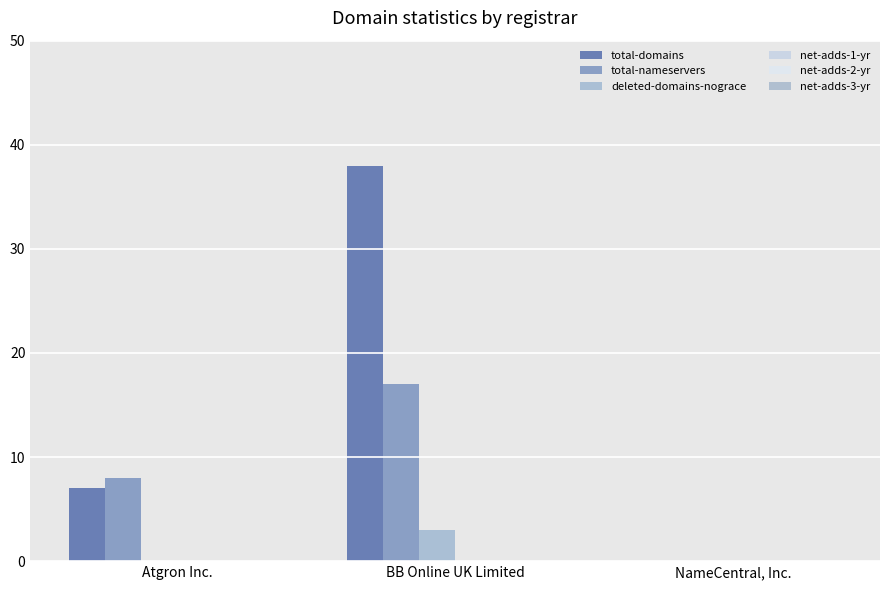

Reading left to right, transcribe all the data shown in this chart.

total-domains: Atgron Inc.=7	BB Online UK Limited=38	NameCentral, Inc.=0
total-nameservers: Atgron Inc.=8	BB Online UK Limited=17	NameCentral, Inc.=0
deleted-domains-nograce: Atgron Inc.=0	BB Online UK Limited=3	NameCentral, Inc.=0
net-adds-1-yr: Atgron Inc.=0	BB Online UK Limited=0	NameCentral, Inc.=0
net-adds-2-yr: Atgron Inc.=0	BB Online UK Limited=0	NameCentral, Inc.=0
net-adds-3-yr: Atgron Inc.=0	BB Online UK Limited=0	NameCentral, Inc.=0